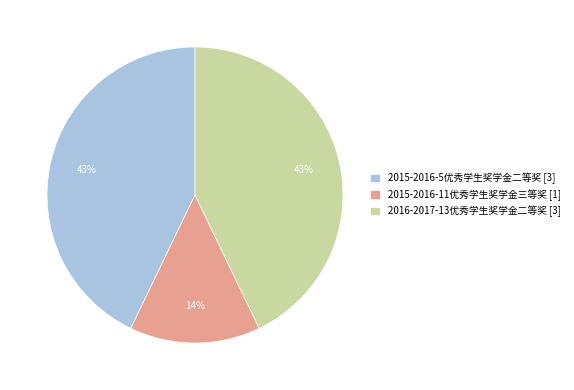

To the nearest percent, what is the difference between the 2015-2016-11优秀学生奖学金三等奖 and 2016-2017-13优秀学生奖学金二等奖 slice percentages?

29%